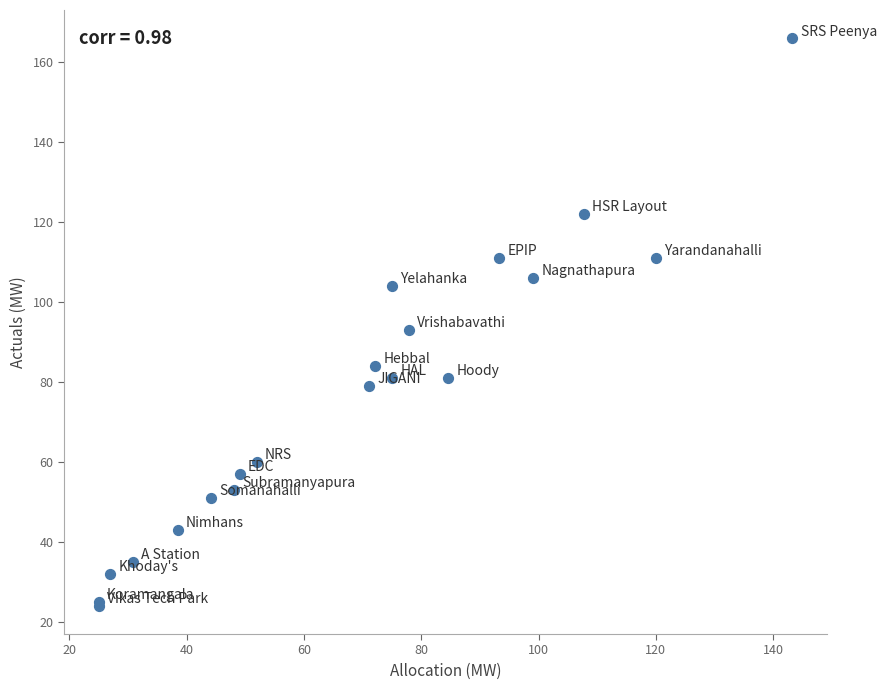

What Y value in the scatter plot is closest to 95?

93